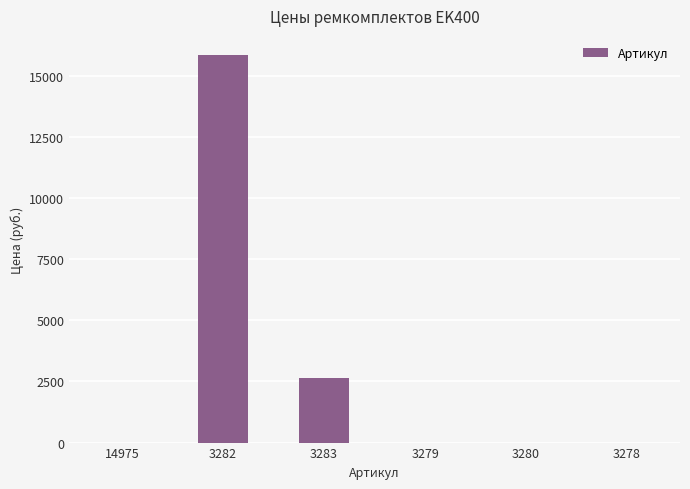

What is the change in value from 14975 to 3282?

+15841.0